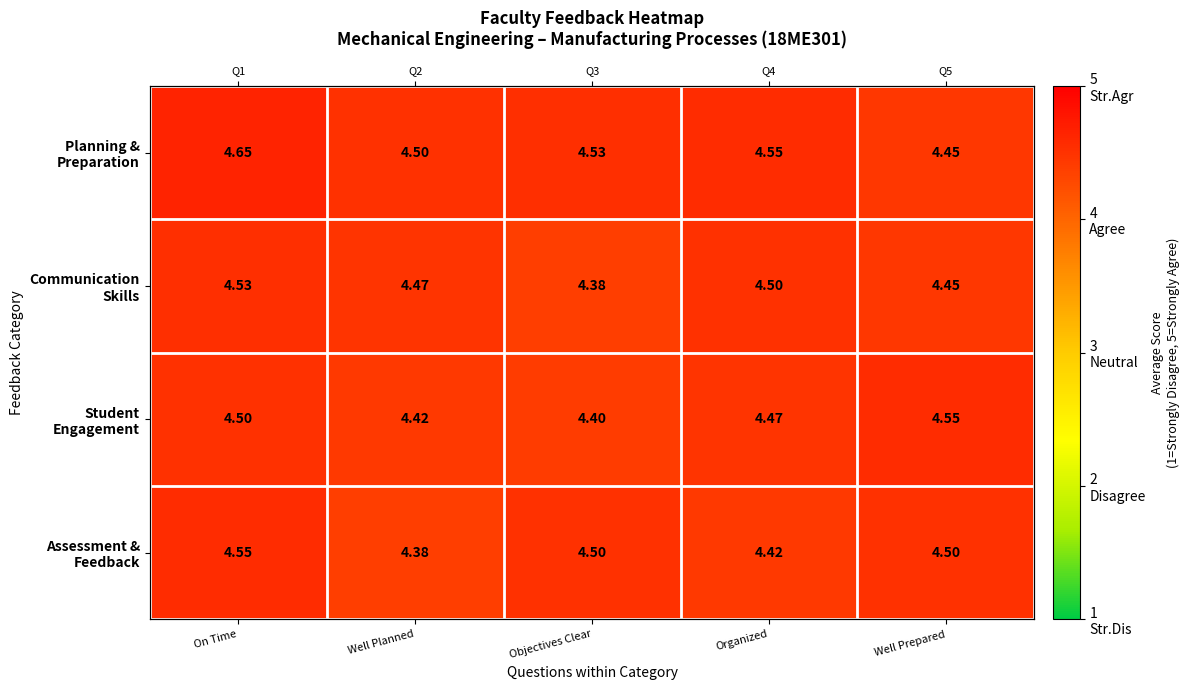

Where is Student Engagement nearest to the value 4?

Objectives Clear